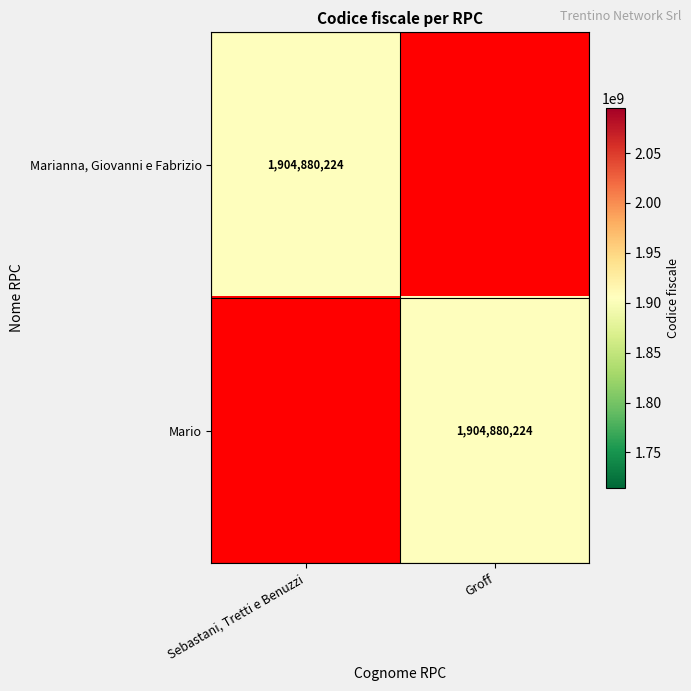

The value of Marianna, Giovanni e Fabrizio at Sebastani, Tretti e Benuzzi is 1904880224. True or false?

True